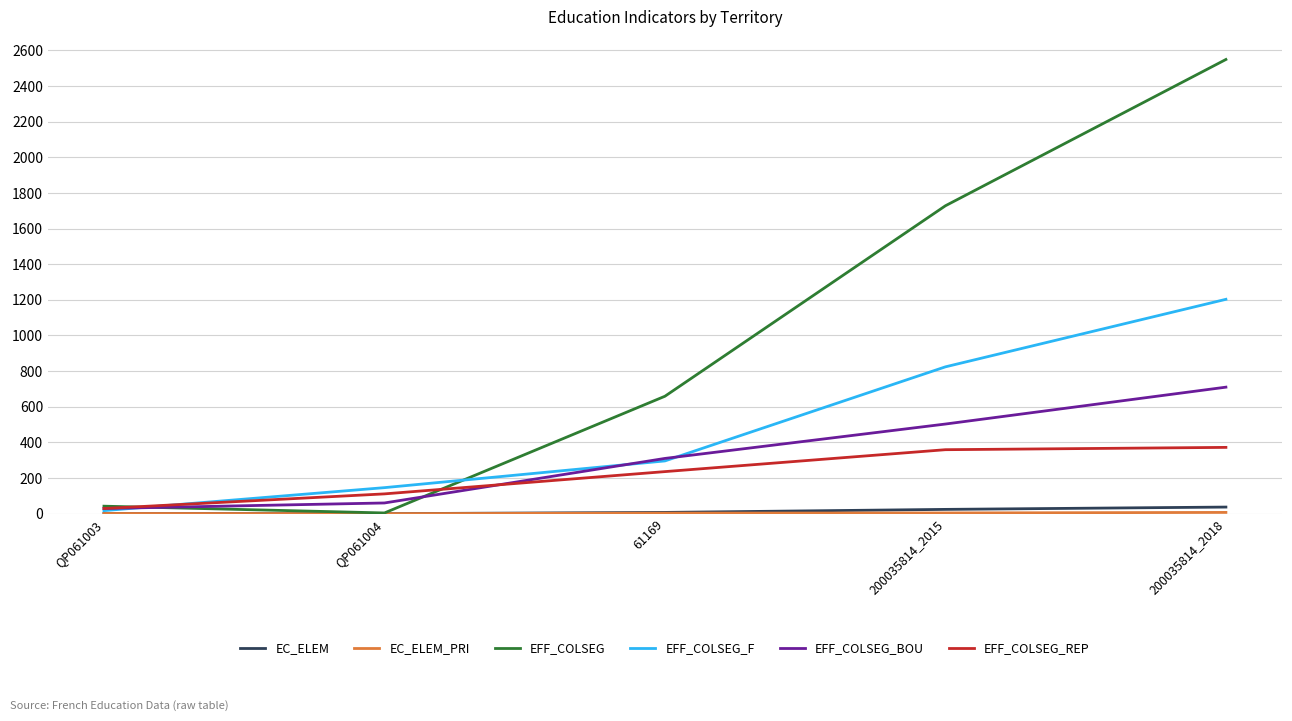

What is the maximum value shown in the chart?

2549